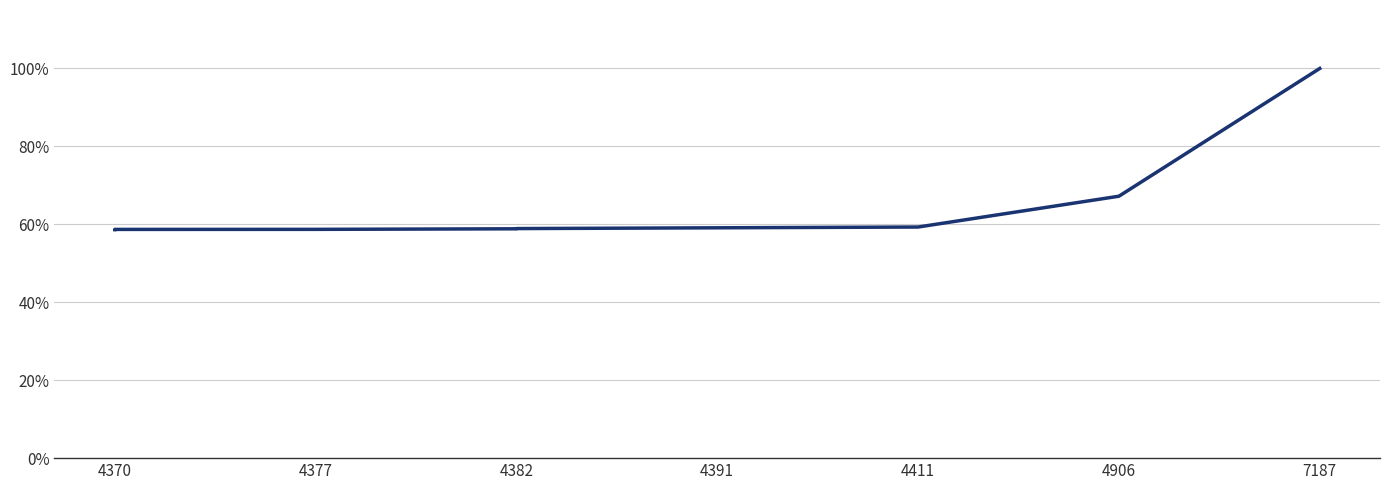

Count the number of data series in this chart.

1